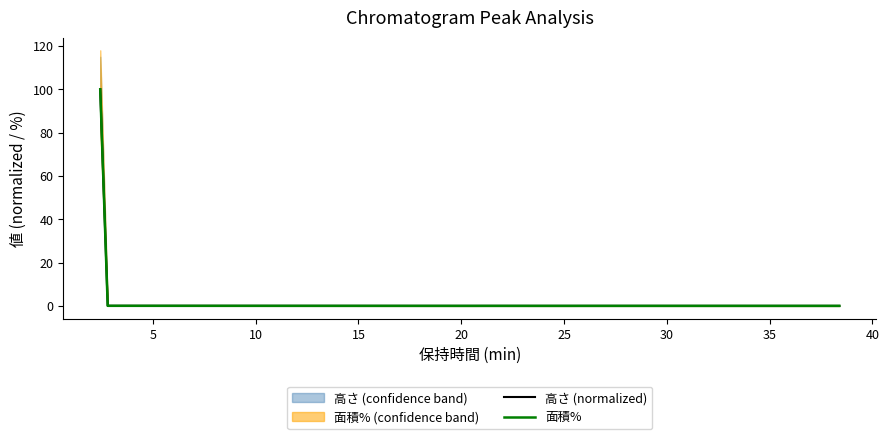

Which series has the largest range (max minus min)?

高さ (normalized)